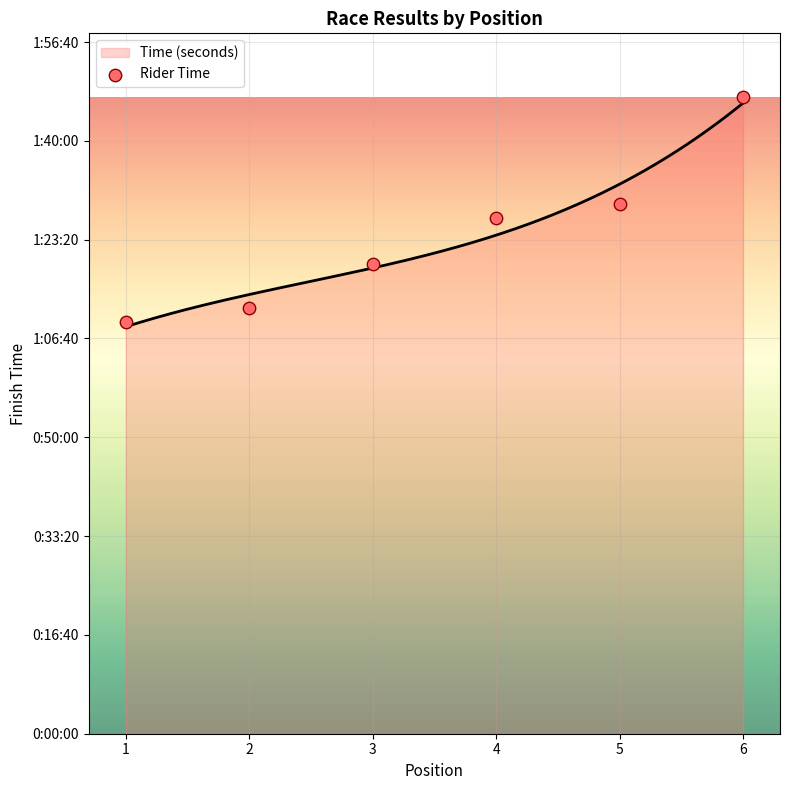

What is the ratio of the value at 4 to the value at 2?

1.2